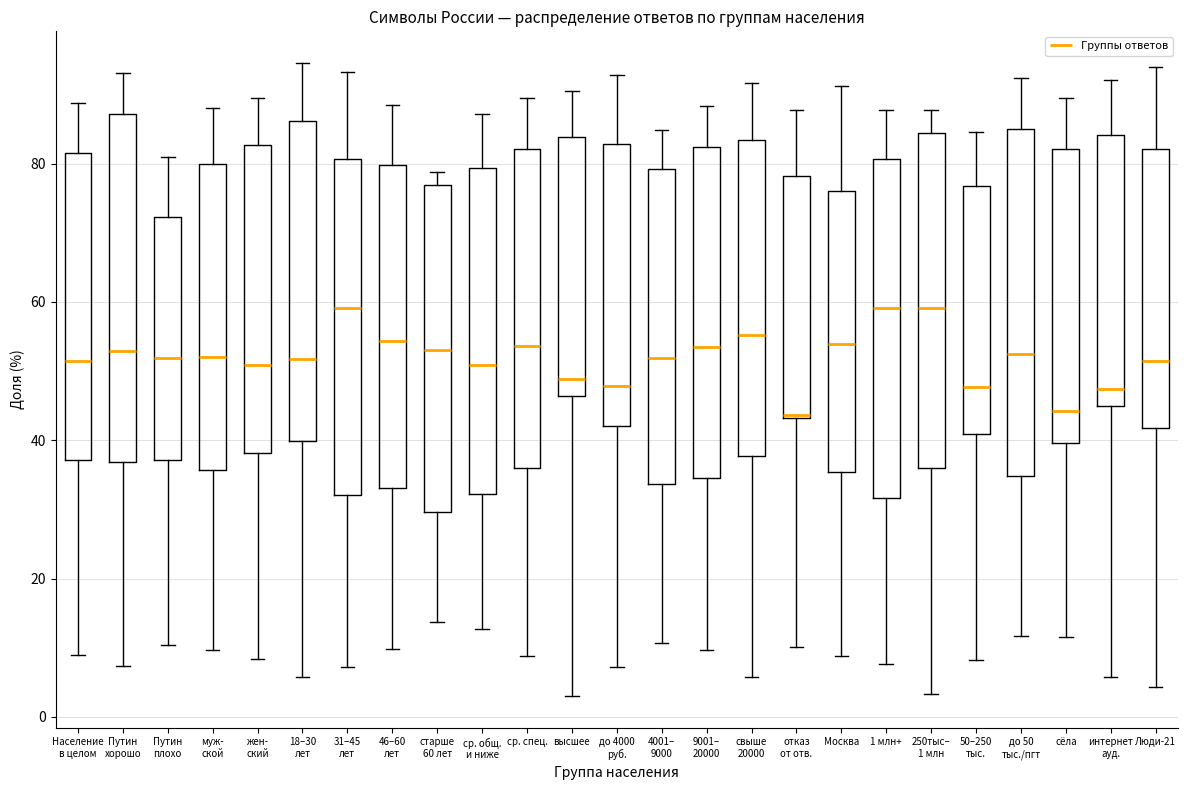

Reading left to right, read every box against the y-axis: the position of its median line, the range the box covers, and the ends of its whiskers. The values are not printed on the chart, so give them approximately, as read against the axis.

Население в целом: median 52, box 38 to 82, whiskers 8 to 88
Путин хорошо: median 52, box 36 to 88, whiskers 8 to 94
Путин плохо: median 52, box 38 to 72, whiskers 10 to 82
муж- ской: median 52, box 36 to 80, whiskers 10 to 88
жен- ский: median 50, box 38 to 82, whiskers 8 to 90
18–30 лет: median 52, box 40 to 86, whiskers 6 to 94
31–45 лет: median 60, box 32 to 80, whiskers 8 to 94
46–60 лет: median 54, box 34 to 80, whiskers 10 to 88
старше 60 лет: median 52, box 30 to 76, whiskers 14 to 78
ср. общ. и ниже: median 50, box 32 to 80, whiskers 12 to 88
ср. спец.: median 54, box 36 to 82, whiskers 8 to 90
высшее: median 48, box 46 to 84, whiskers 4 to 90
до 4000 руб.: median 48, box 42 to 82, whiskers 8 to 92
4001– 9000: median 52, box 34 to 80, whiskers 10 to 84
9001– 20000: median 54, box 34 to 82, whiskers 10 to 88
свыше 20000: median 56, box 38 to 84, whiskers 6 to 92
отказ от отв.: median 44, box 44 to 78, whiskers 10 to 88
Москва: median 54, box 36 to 76, whiskers 8 to 92
1 млн+: median 60, box 32 to 80, whiskers 8 to 88
250тыс– 1 млн: median 60, box 36 to 84, whiskers 4 to 88
50–250 тыс.: median 48, box 40 to 76, whiskers 8 to 84
до 50 тыс./пгт: median 52, box 34 to 86, whiskers 12 to 92
сёла: median 44, box 40 to 82, whiskers 12 to 90
интернет ауд.: median 48, box 44 to 84, whiskers 6 to 92
Люди-21: median 52, box 42 to 82, whiskers 4 to 94